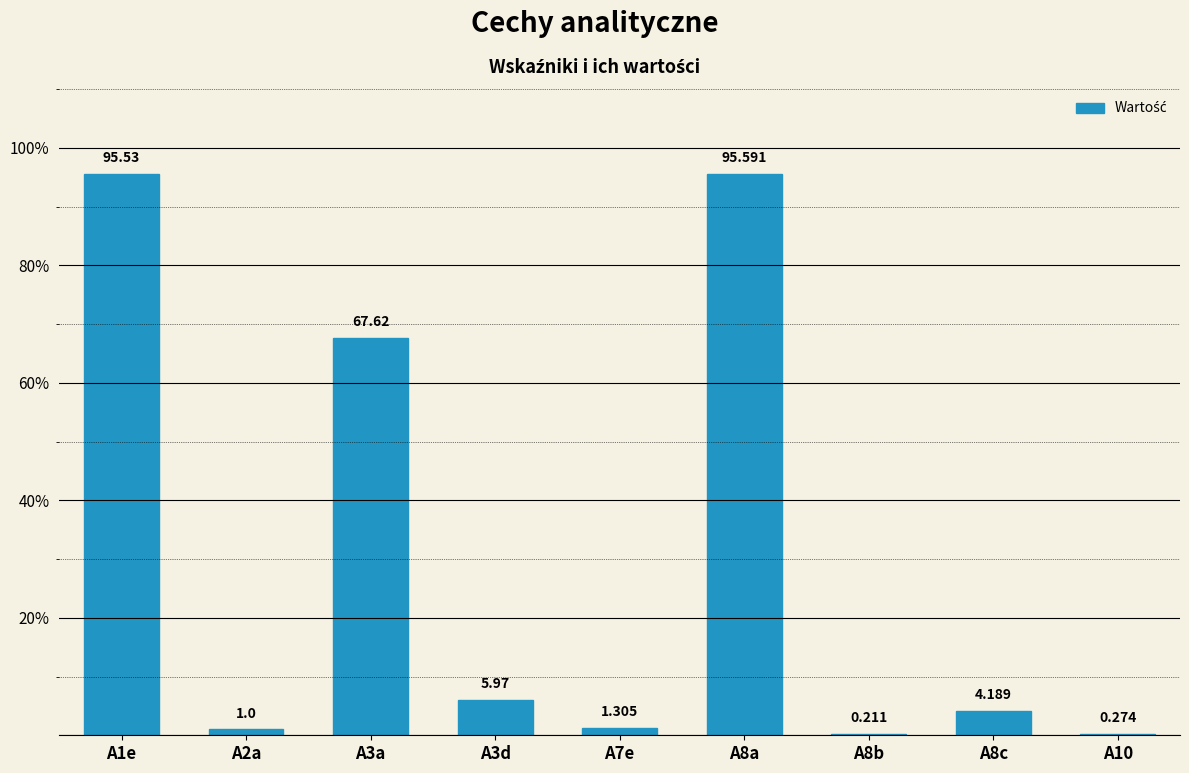

What is the minimum value shown in the chart?

0.2